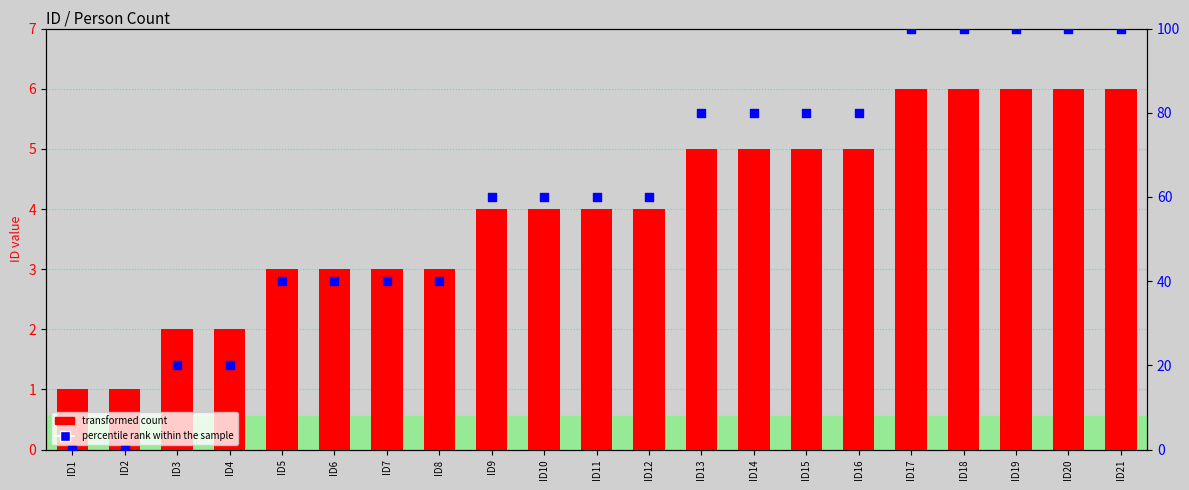

What are all the series names shown in the legend?

transformed count, percentile rank within the sample